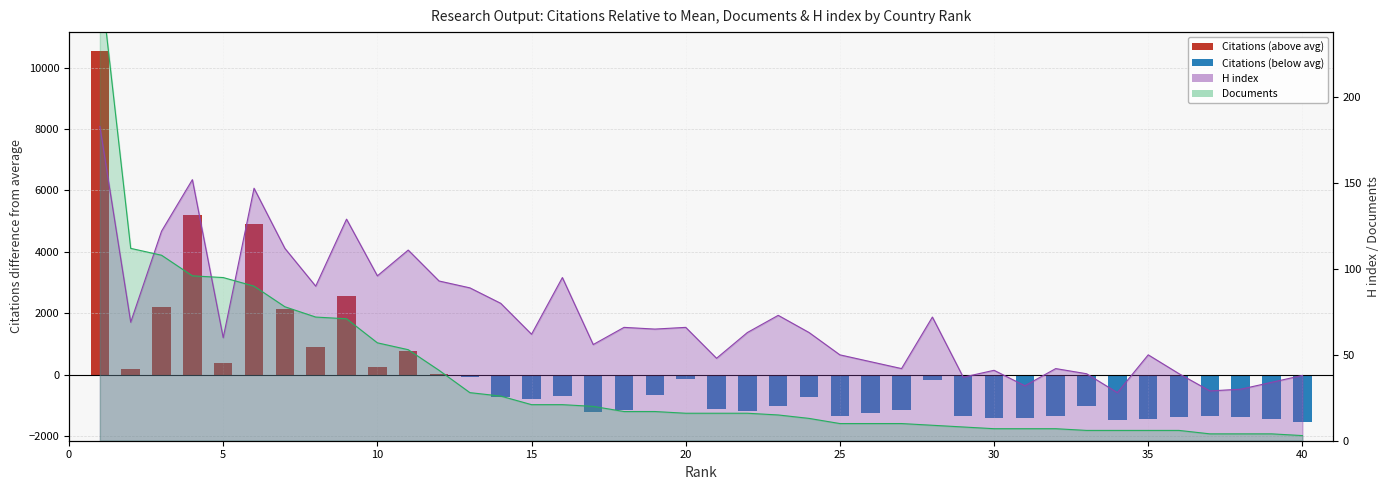

Where does the Documents series first go above 16?

1